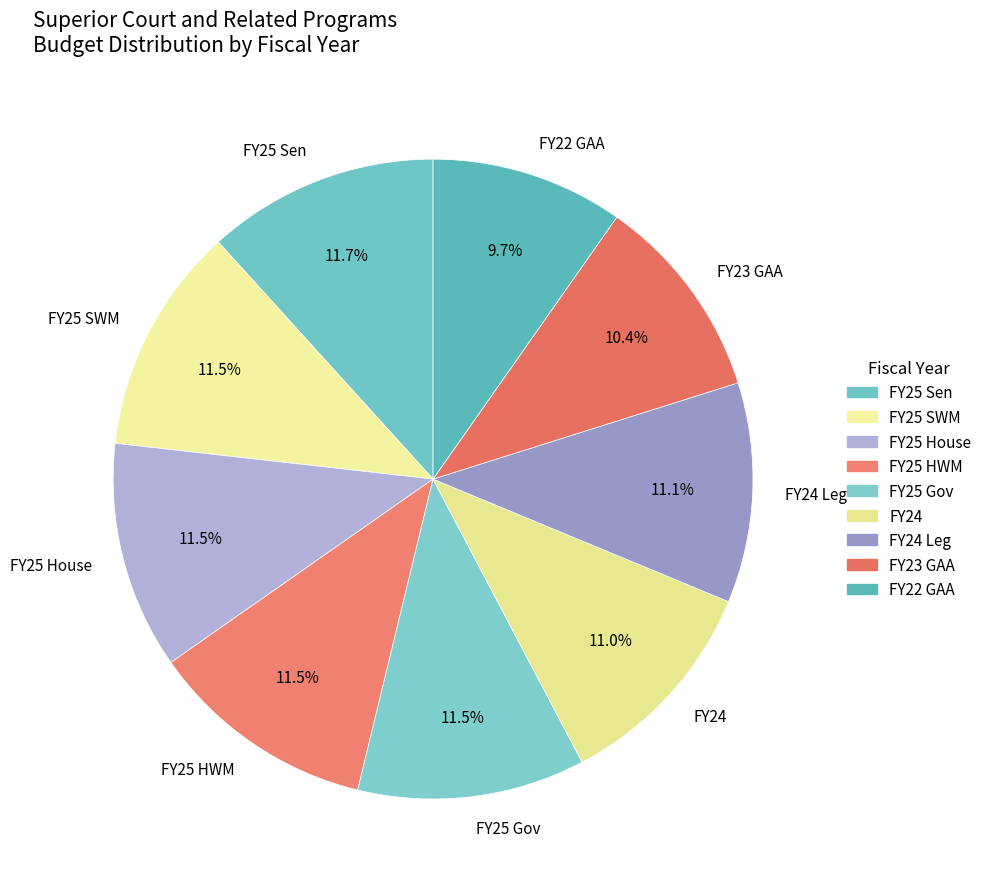

What percentage do FY25 SWM and FY22 GAA together represent?

21.2%